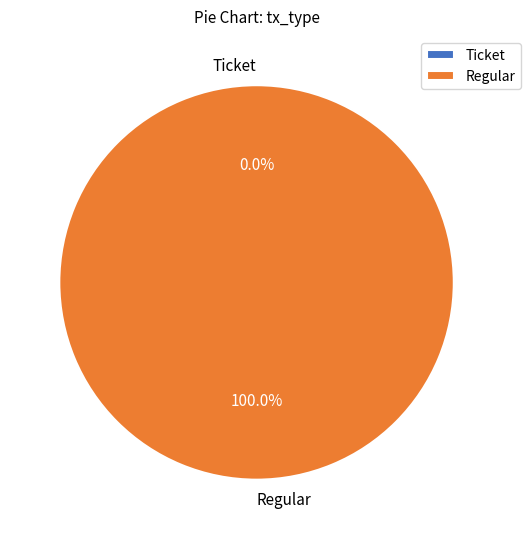

True or false: Regular accounts for 85% of the total.

False